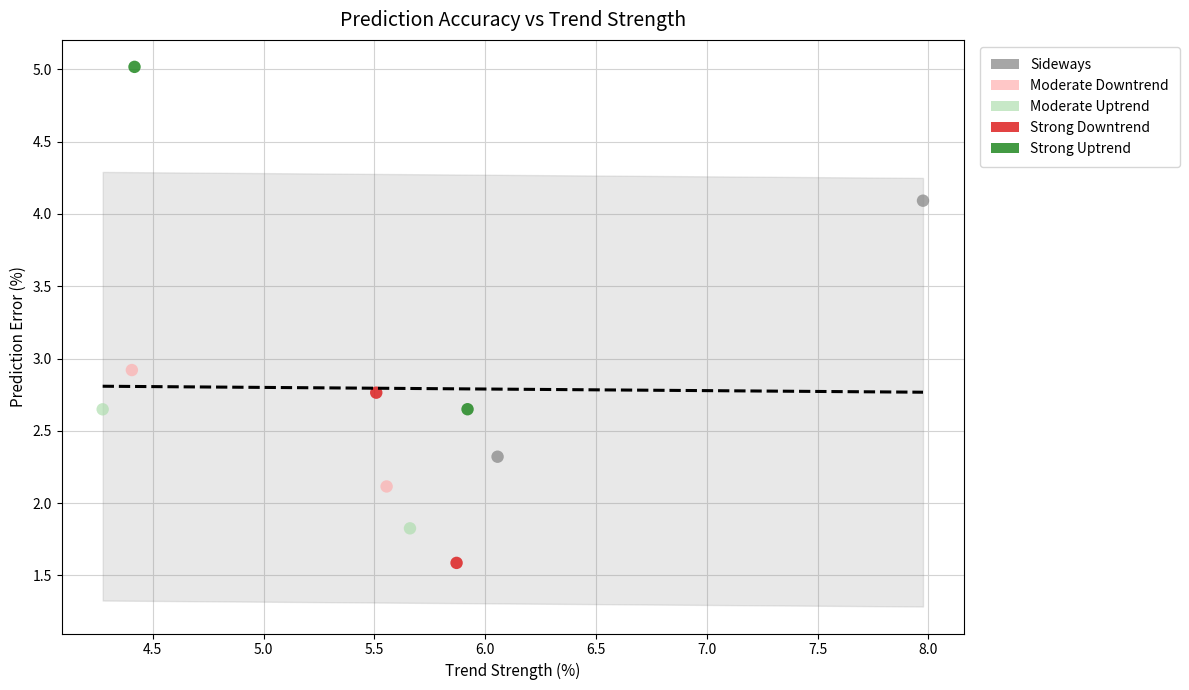

What are all the series names shown in the legend?

Sideways, Moderate Downtrend, Moderate Uptrend, Strong Downtrend, Strong Uptrend